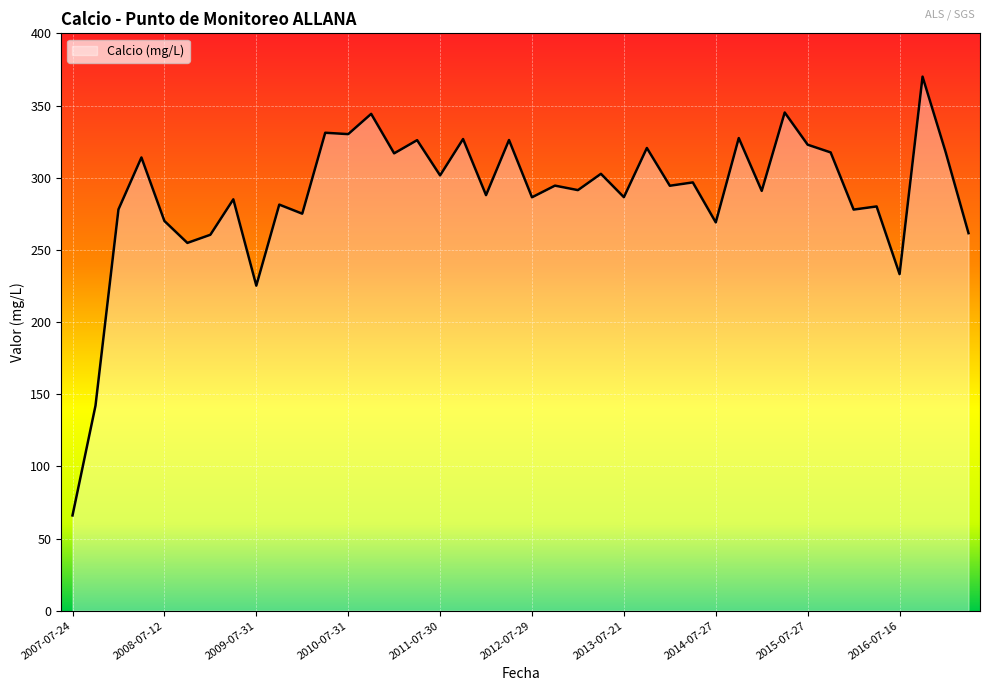

What is the greatest value displayed?

370.0